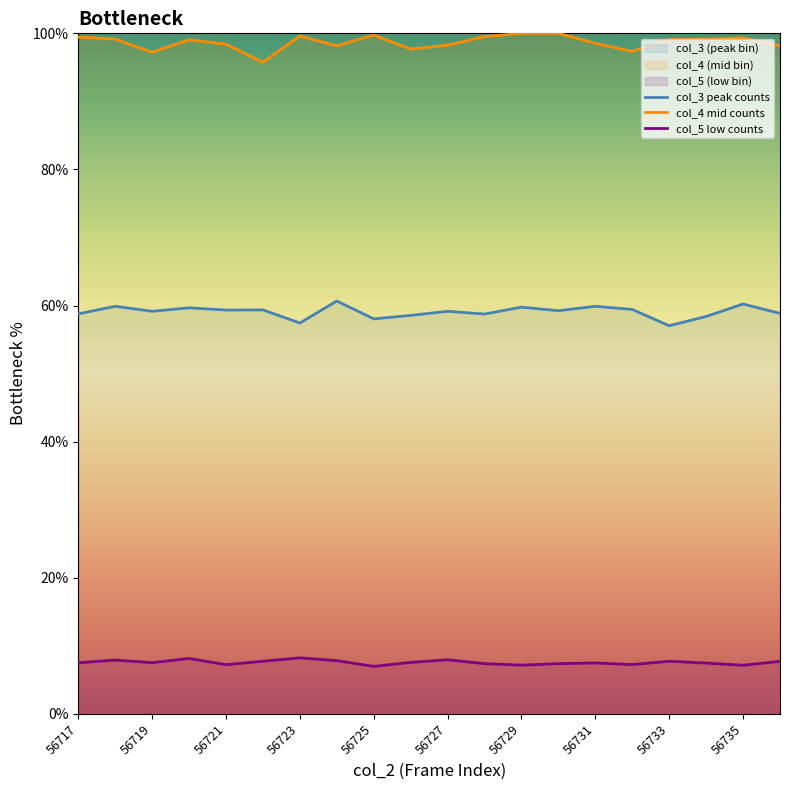

Reading right to left, extract all data points from this chart.

col_3 peak counts: 58.8	60.2	58.4	57.0	59.4	59.9	59.2	59.8	58.7	59.2	58.6	58.0	60.7	57.4	59.4	59.3	59.7	59.2	59.9	58.8
col_4 mid counts: 98.2	99.3	99.2	99.1	97.4	98.5	100.0	100.0	99.5	98.3	97.7	99.7	98.2	99.6	95.7	98.4	99.1	97.2	99.2	99.5
col_5 low counts: 7.7	7.1	7.5	7.7	7.2	7.5	7.4	7.2	7.4	7.9	7.6	7.0	7.8	8.2	7.7	7.2	8.1	7.5	7.9	7.5